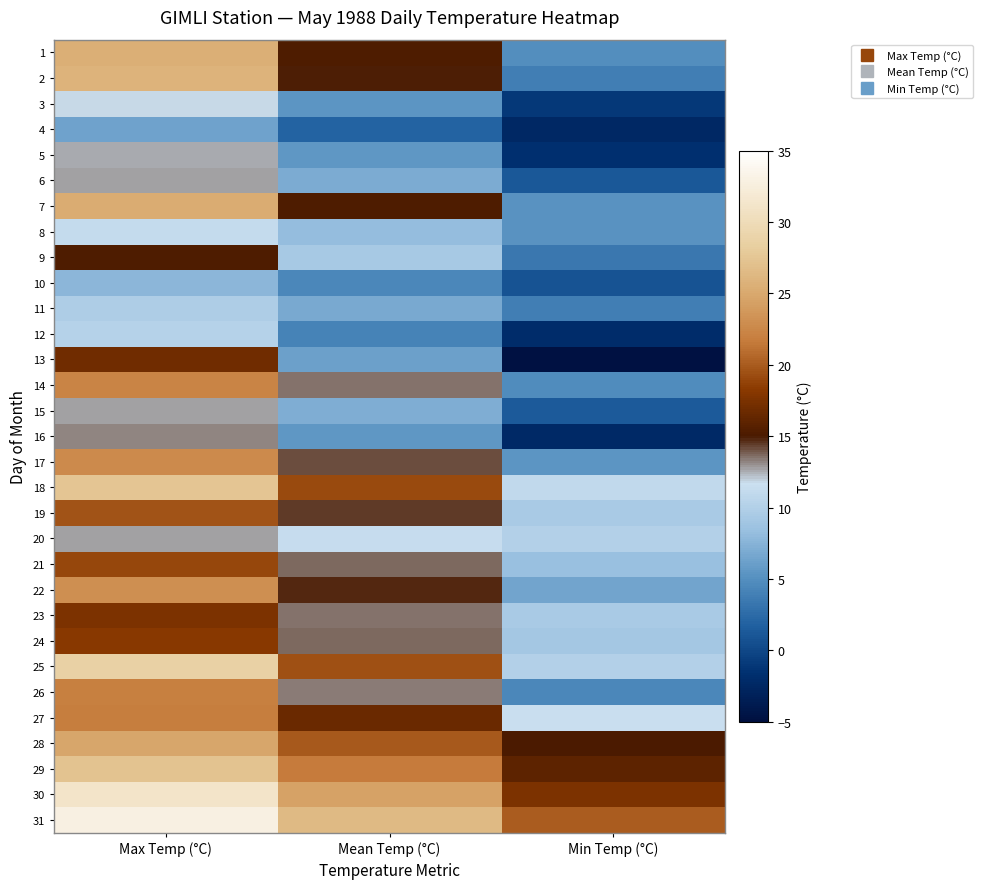

Which series has the largest total across all categories?

31